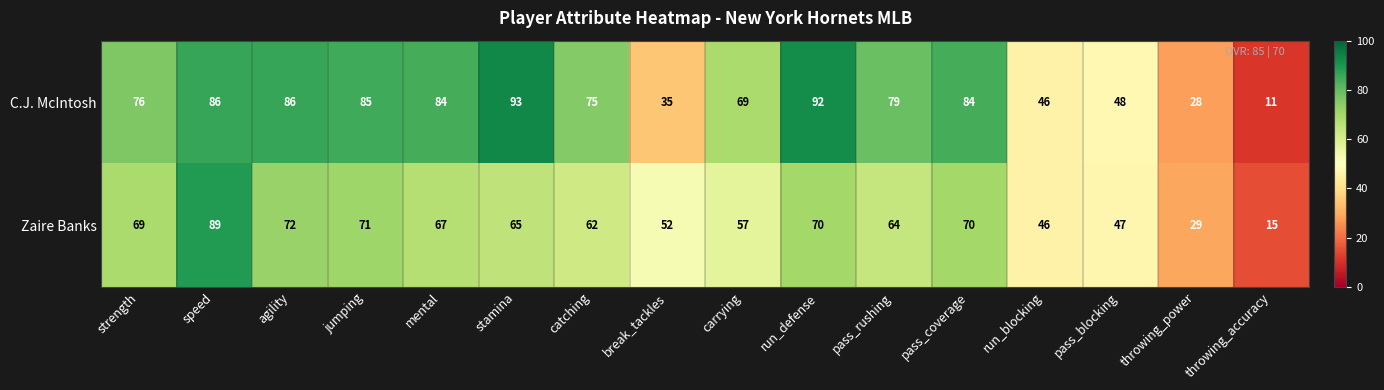

What is the total value across all series at jumping?

156